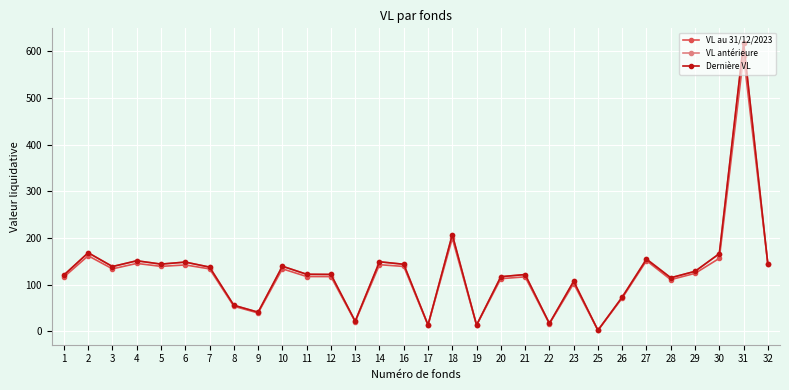

What is the approximate value of Dernière VL at 5?

144.1